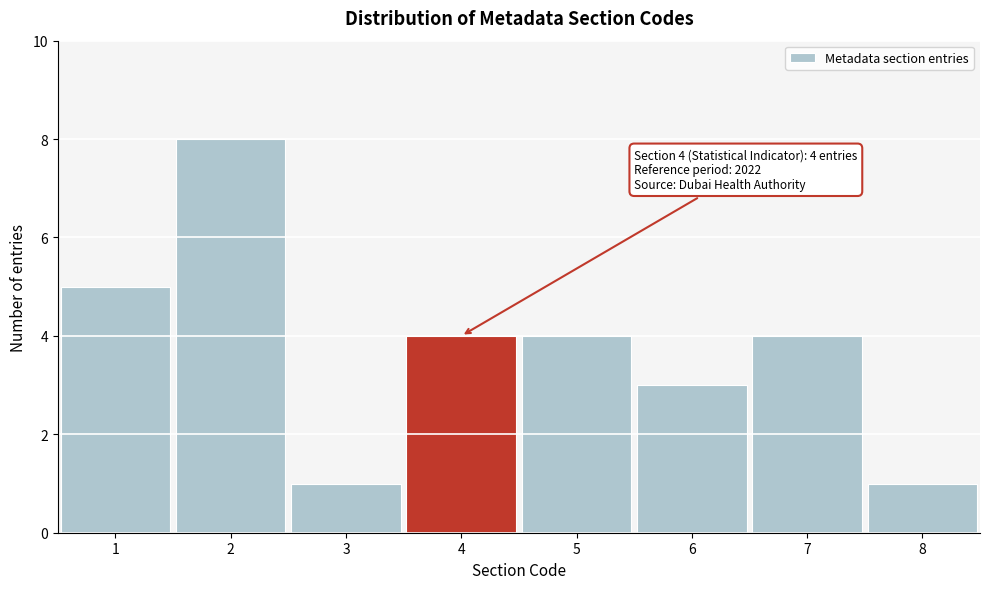

Over which range of the x-axis is the bar tallest?

1.5 to 2.5